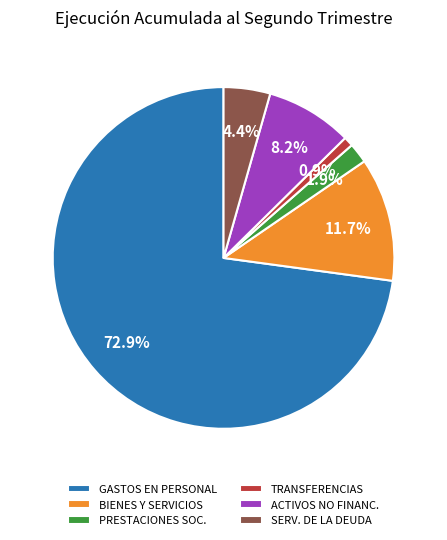

Rank the categories by value from highest to lowest.

GASTOS EN PERSONAL, BIENES Y SERVICIOS, ACTIVOS NO FINANC., SERV. DE LA DEUDA, PRESTACIONES SOC., TRANSFERENCIAS